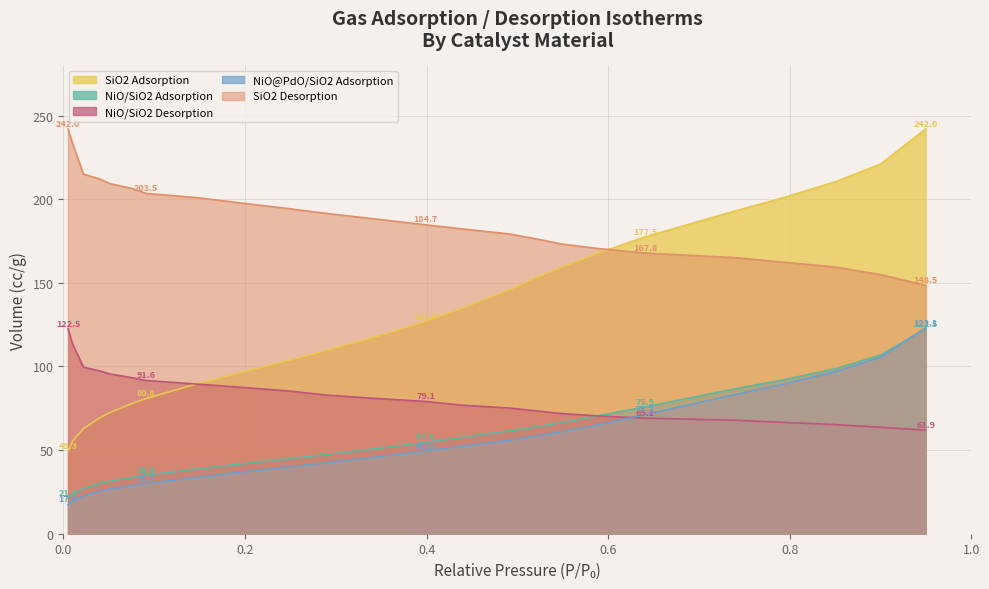

How many data points in NiO/SiO2 Desorption are less than 80?

12